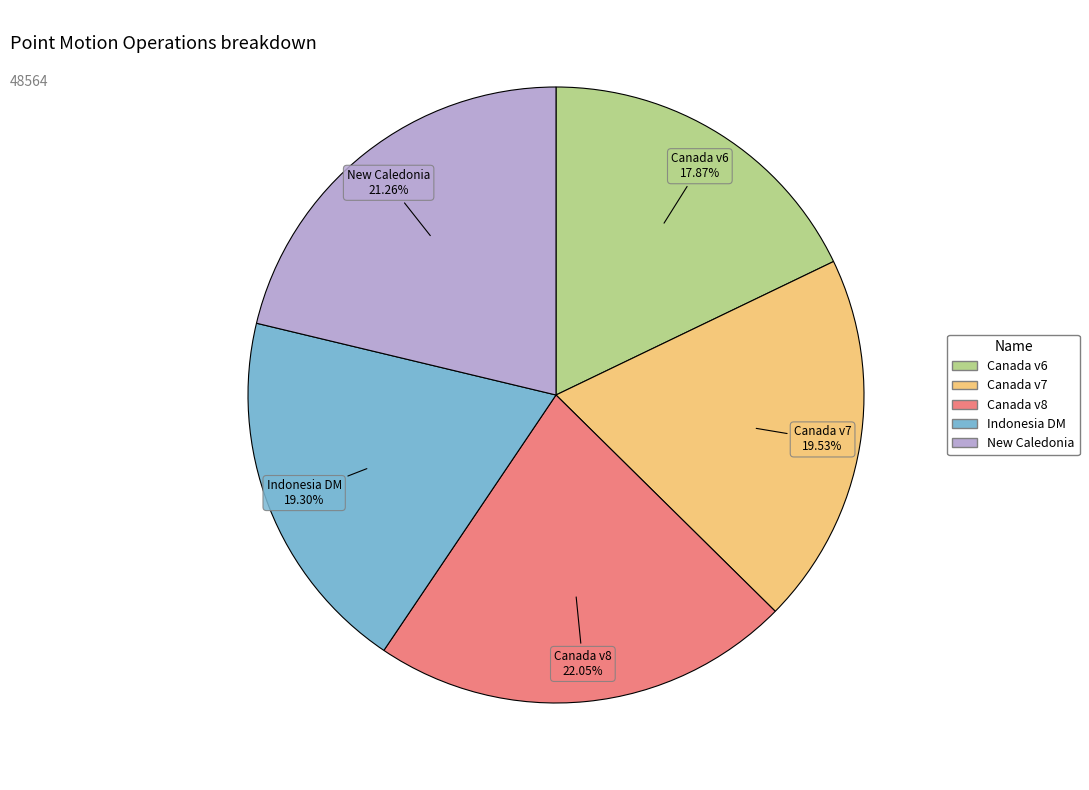

Is there any slice that represents more than half of the pie?

No